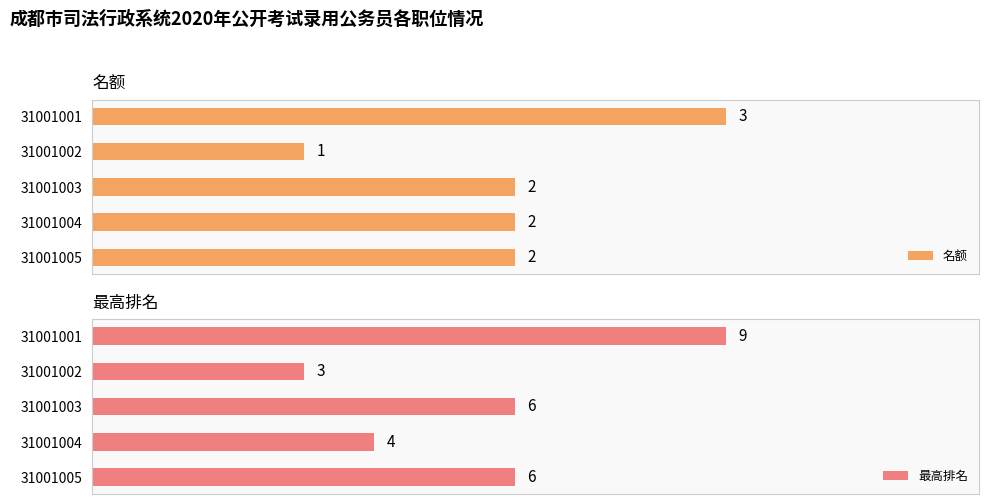

How many groups of bars are there?

5